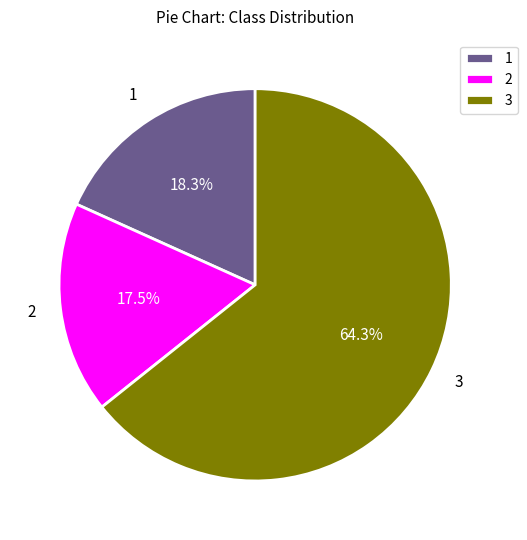

Between 3 and 2, which is larger?

3